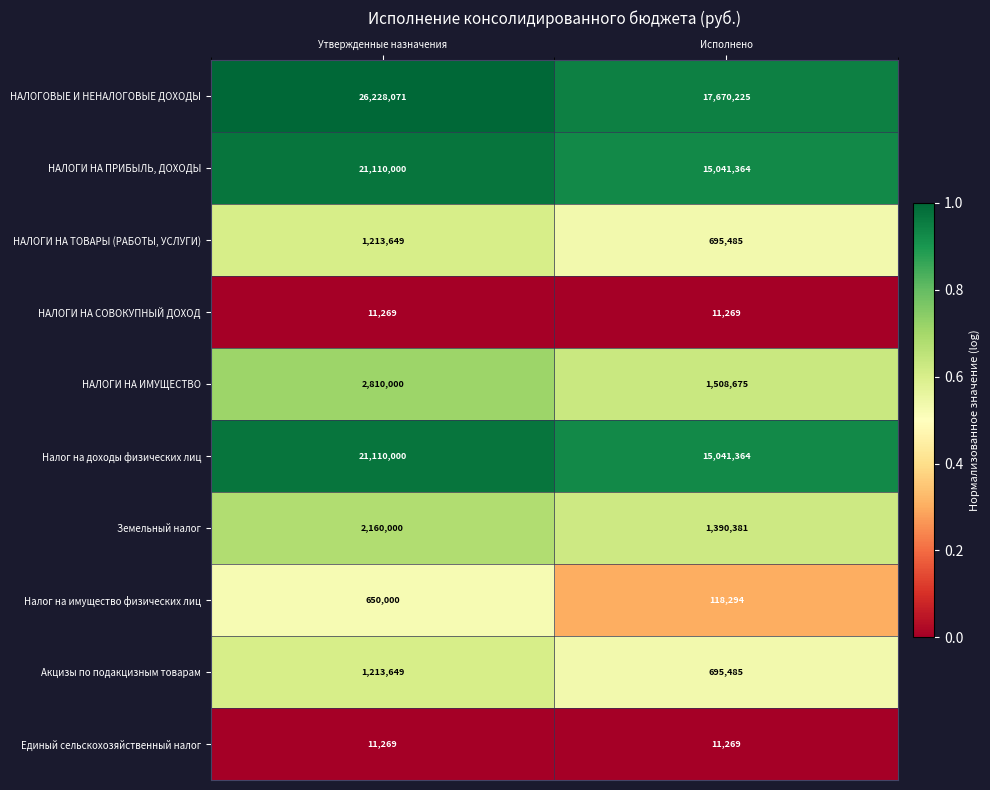

Is it true that Единый сельскохозяйственный налог equals 6100 at Утвержденные назначения?

False